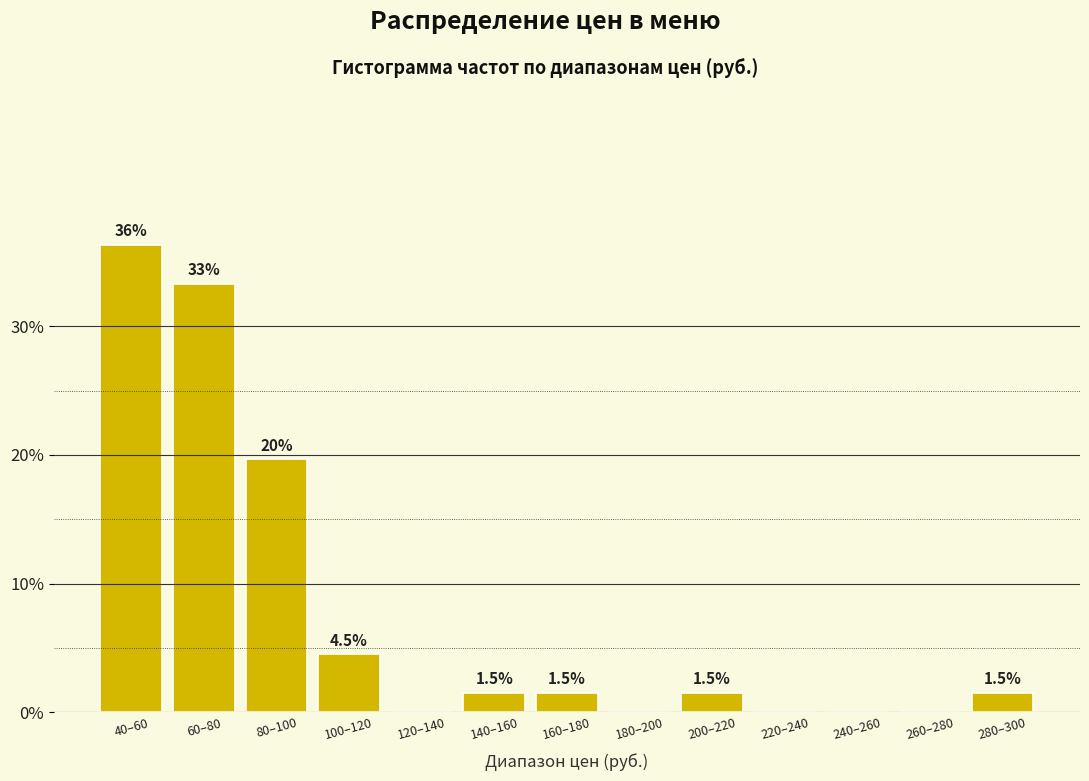

Reading left to right, transcribe all the data shown in this chart.

40–60=36.4	60–80=33.3	80–100=19.7	100–120=4.5	120–140=0.0	140–160=1.5	160–180=1.5	180–200=0.0	200–220=1.5	220–240=0.0	240–260=0.0	260–280=0.0	280–300=1.5